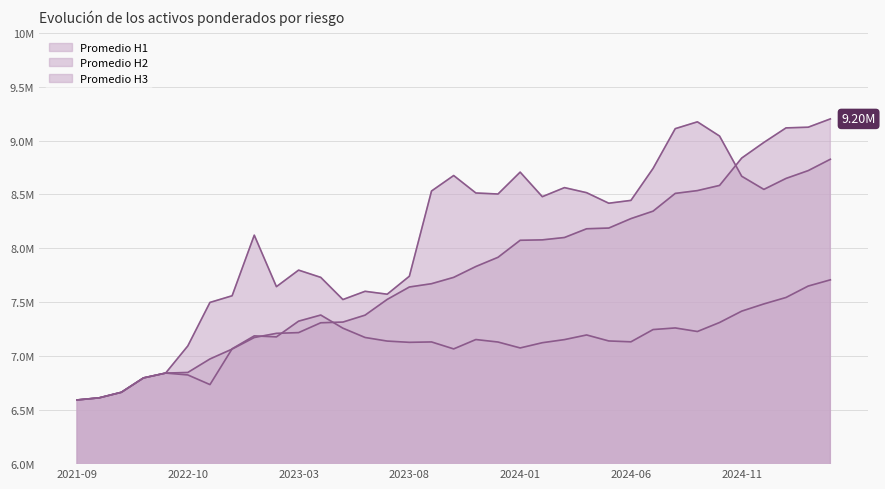

Rank the series at 2024-01 from highest to lowest value.

Promedio H1, Promedio H3, Promedio H2